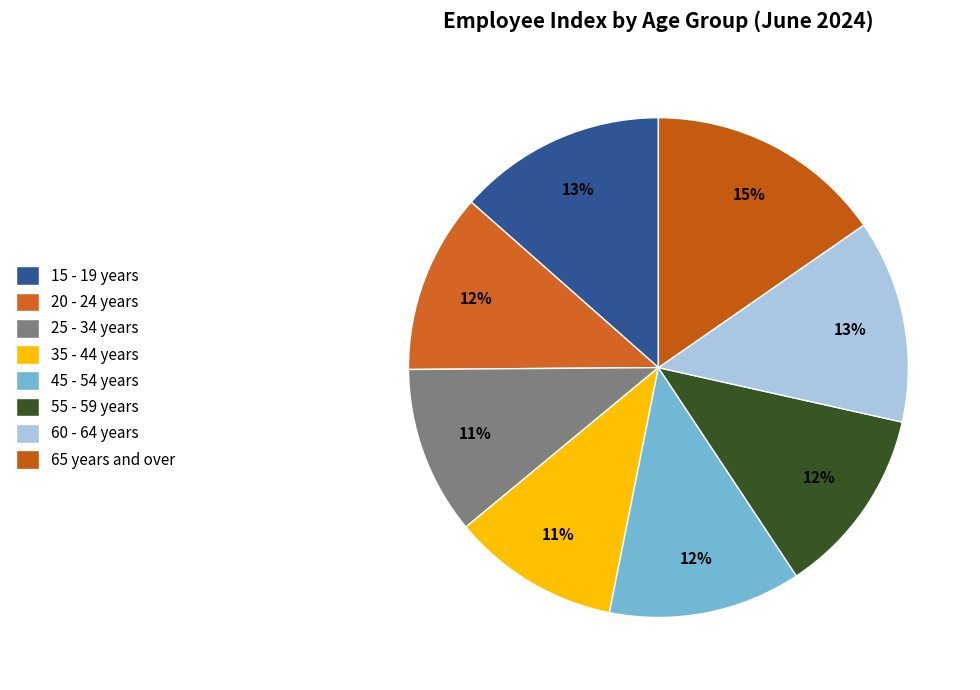

True or false: 25 - 34 years accounts for 11% of the total.

True